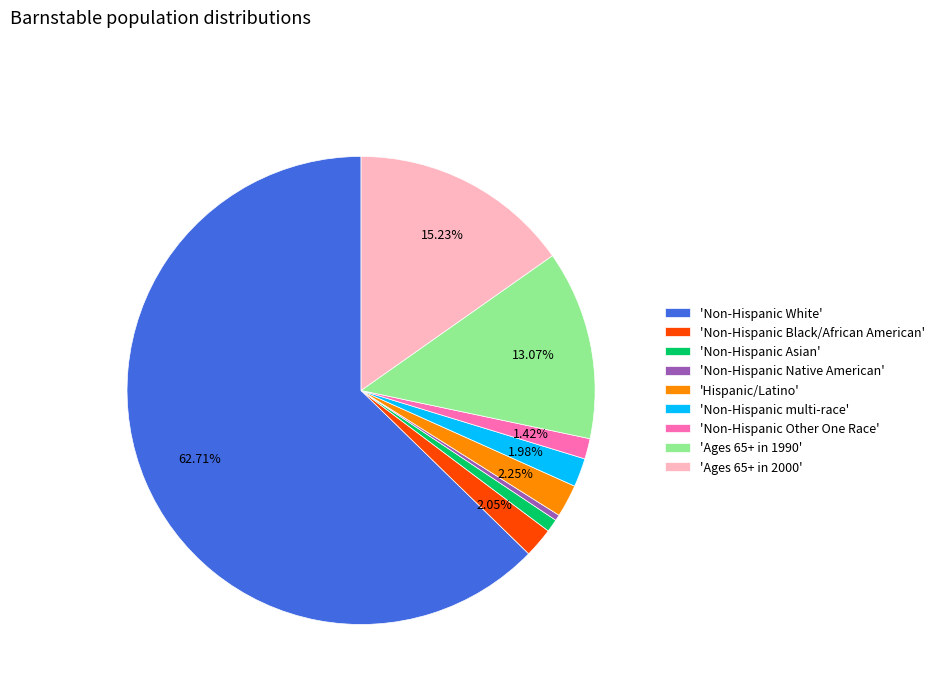

To the nearest percent, what is the average slice percentage?

11%